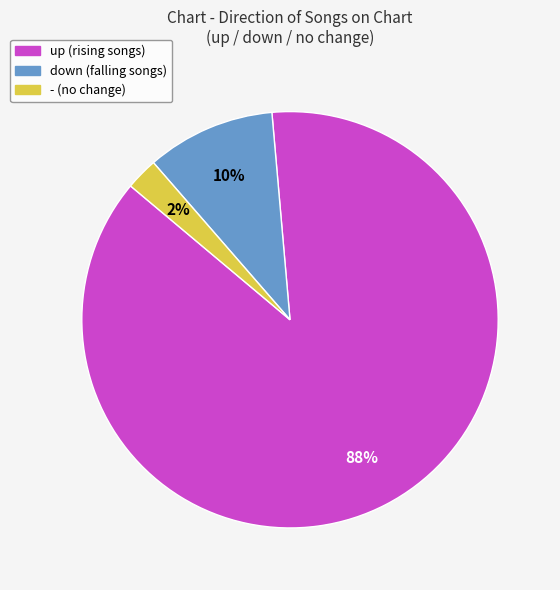

What percentage is the - slice, to the nearest percent?

2%